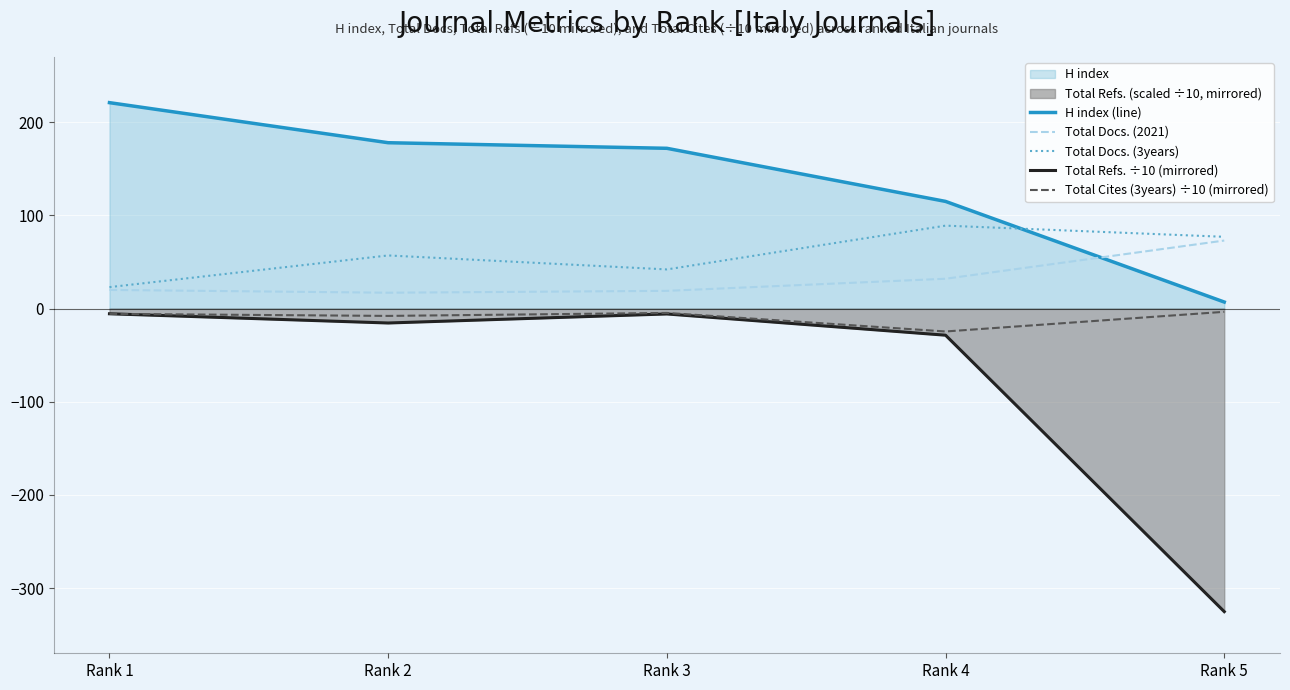

The Total Cites (3years) ÷10 (mirrored) series shows -7.9 at Rank 2. True or false?

True